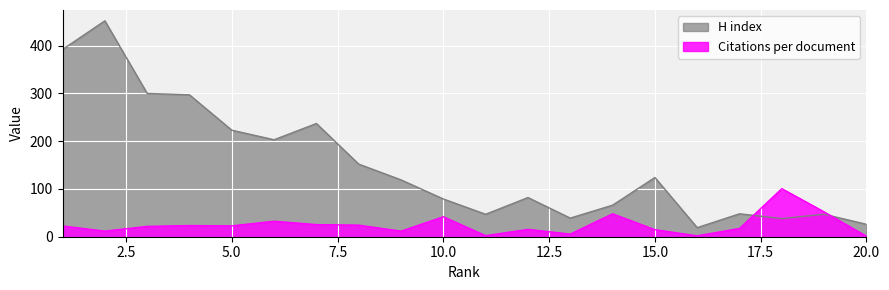

Which series ends up on top after the final intersection of H index and Citations per document?

H index